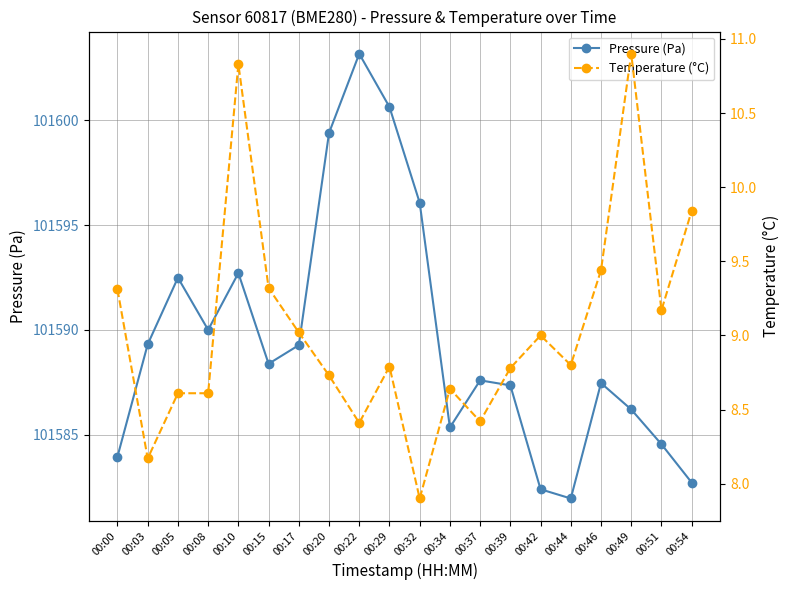

What is the value of the Pressure (Pa) point at the 6th from the left?

101588.4